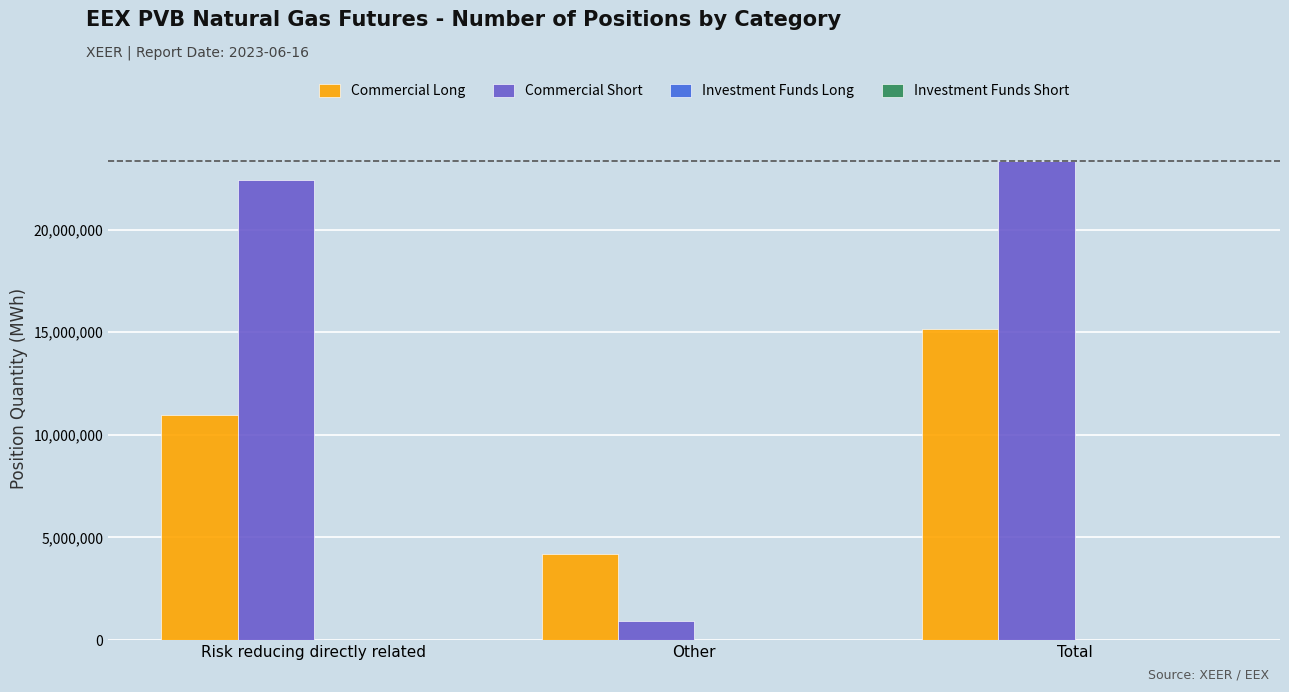

Reading left to right, list all the values displayed in this chart.

Commercial Long: 10971920	4199370	15171290
Commercial Short: 22424130	910520	23334650